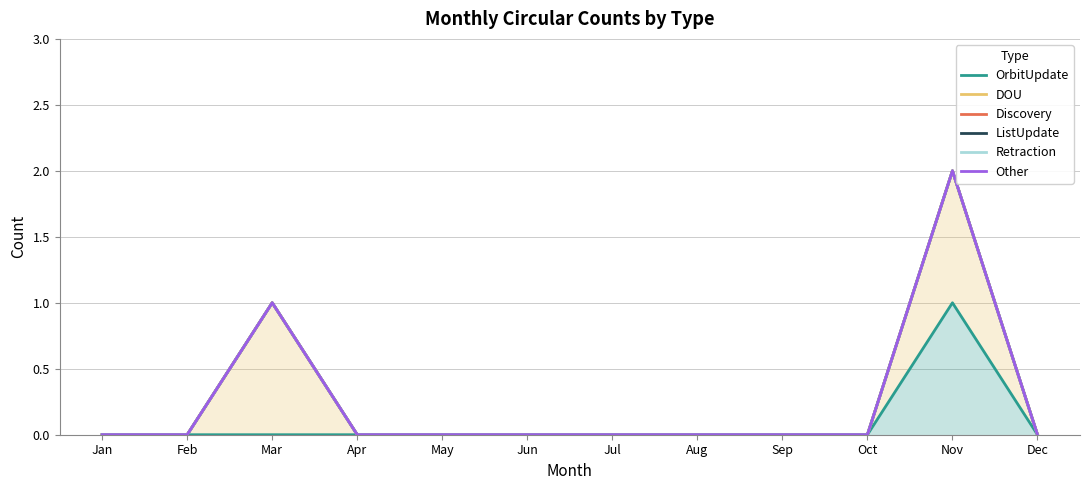

The value of Discovery at Oct is -1. True or false?

False